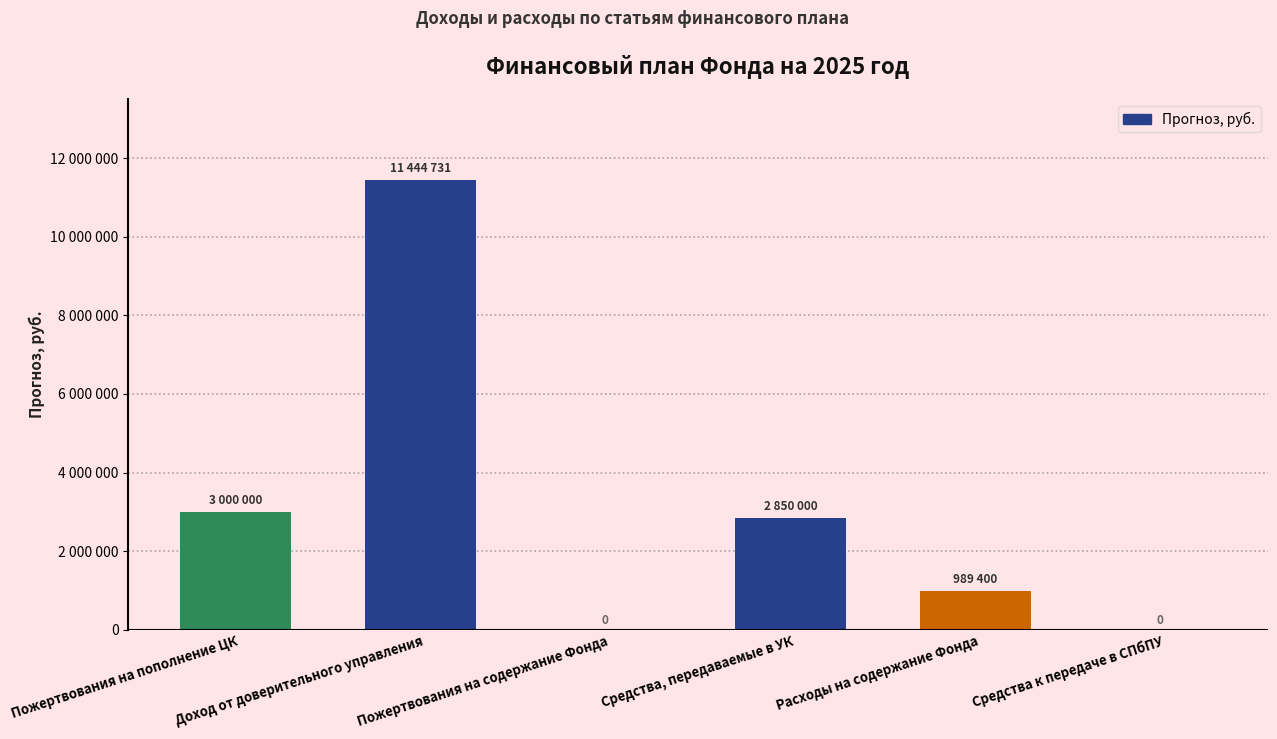

What position from the right is Средства, передаваемые в УК?

3